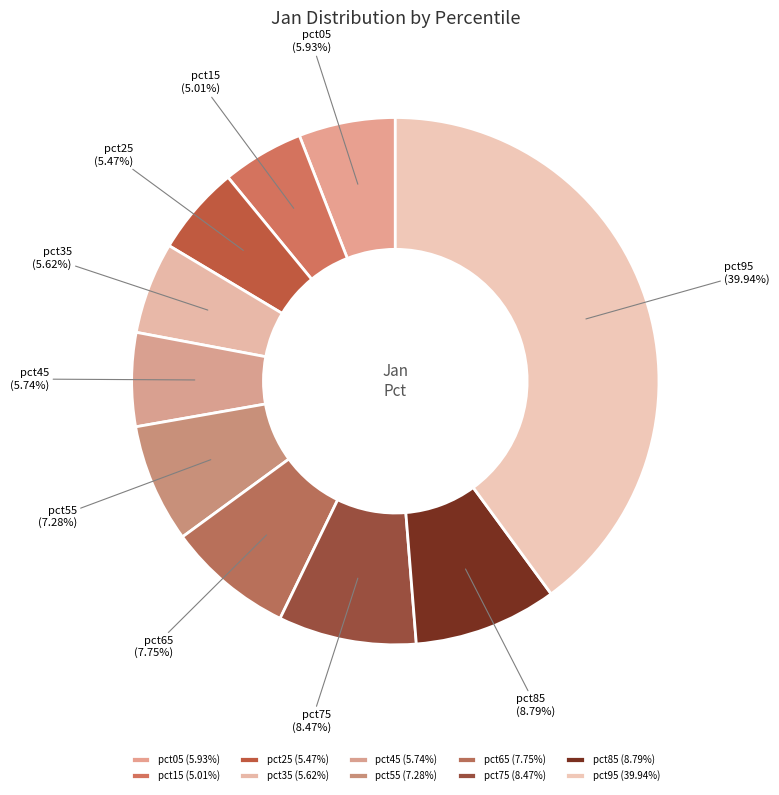

True or false: pct25 accounts for 5% of the total.

True